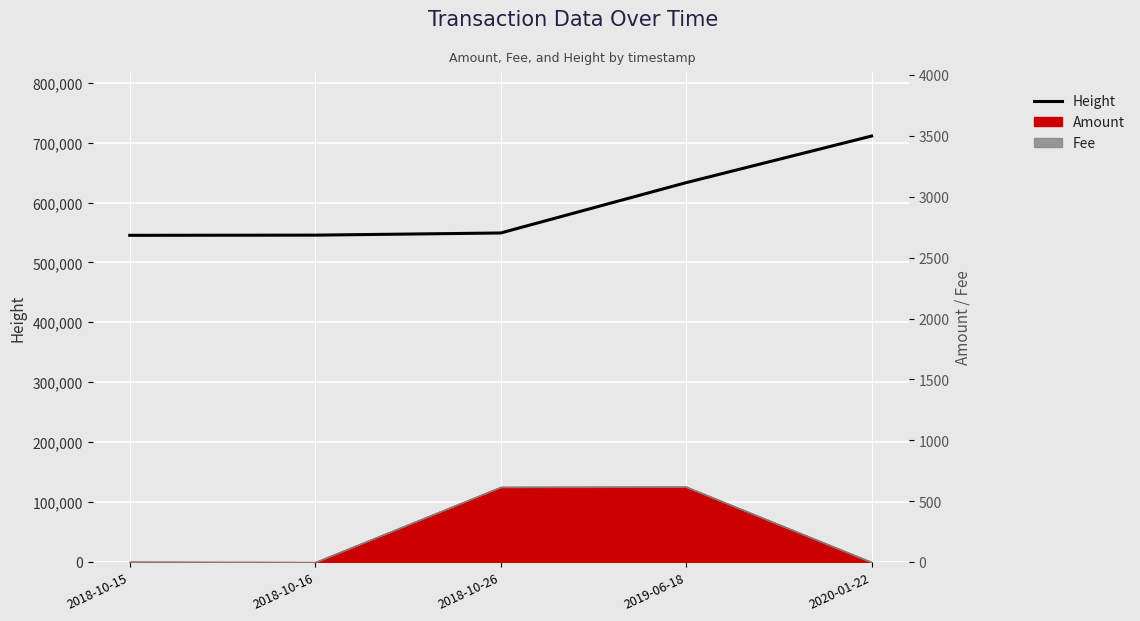

Where is the data nearest to the value 628149?

2019-06-18